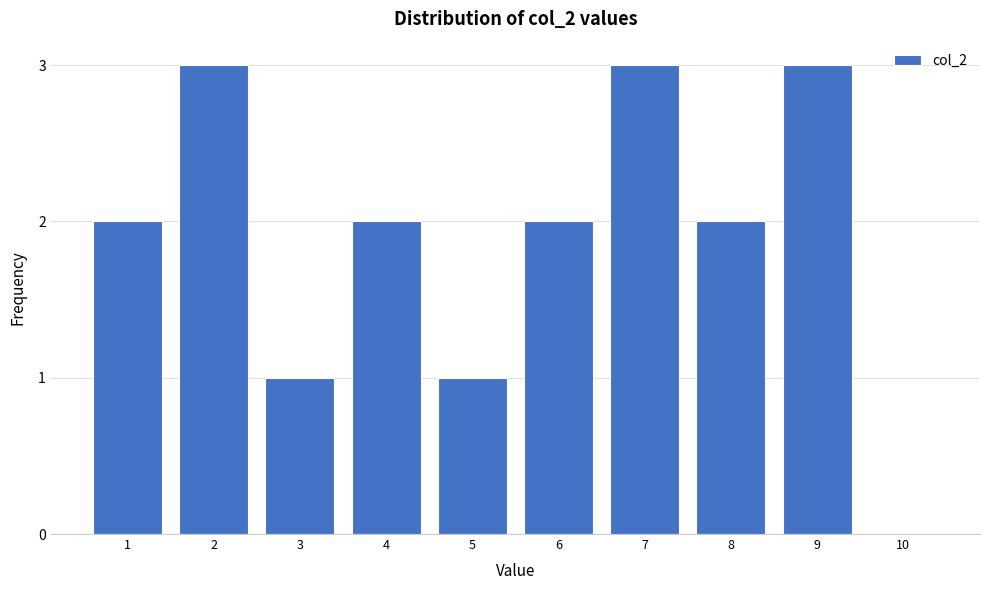

Reading left to right, transcribe all the data shown in this chart.

1=2	2=3	3=1	4=2	5=1	6=2	7=3	8=2	9=3	10=0